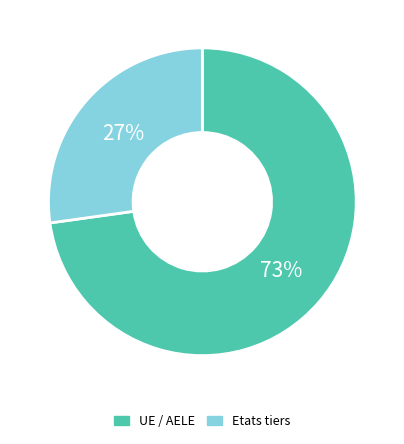

How many slices are in this pie chart?

2